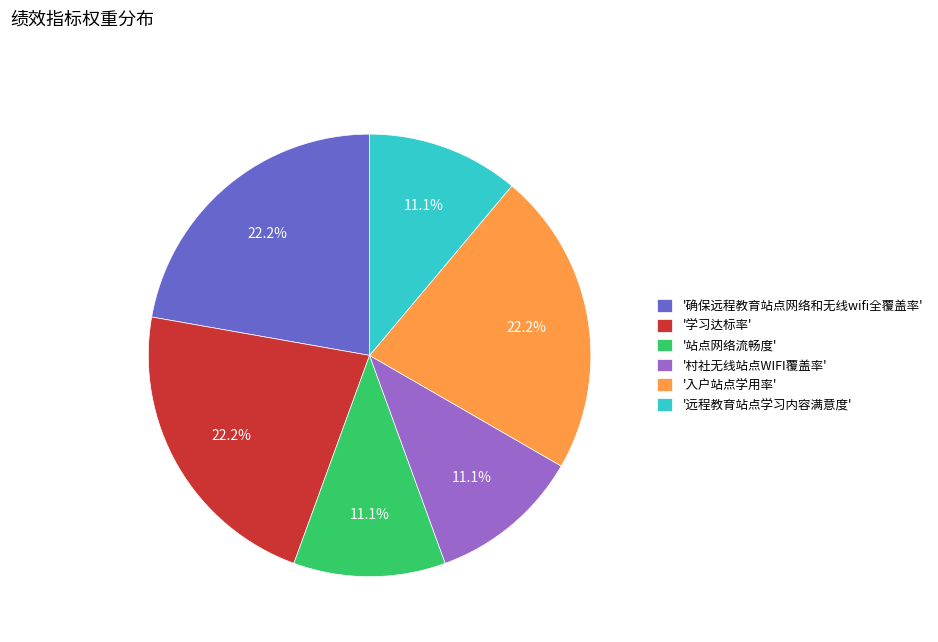

What is the ratio of the value at '站点网络流畅度' to the value at '确保远程教育站点网络和无线wifi全覆盖率'?

0.5